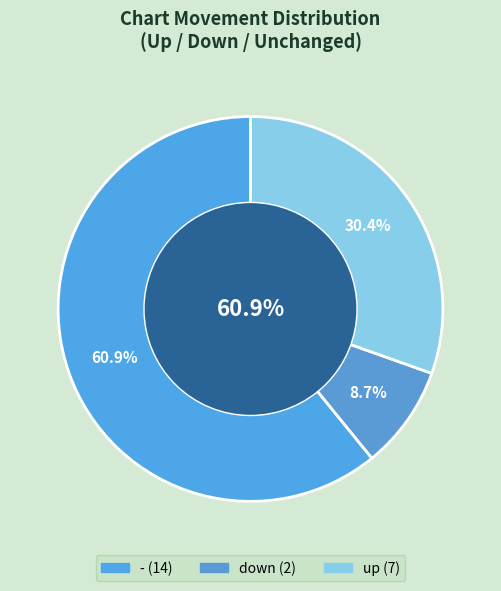

Does any single category account for the majority?

Yes